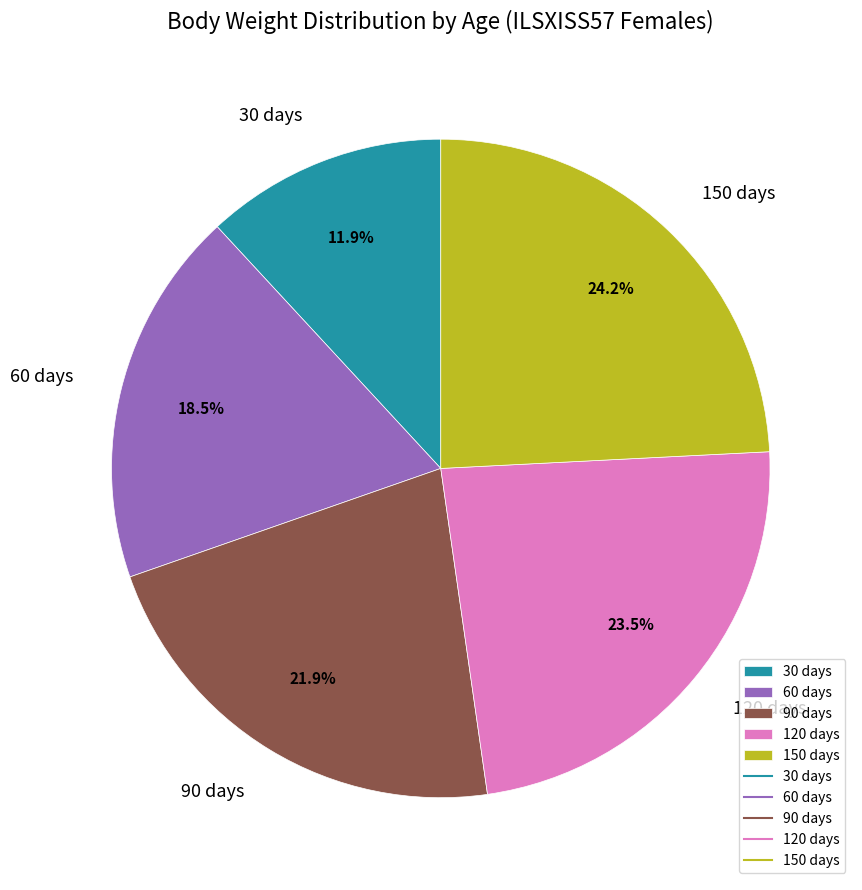

Is there any slice that represents more than half of the pie?

No